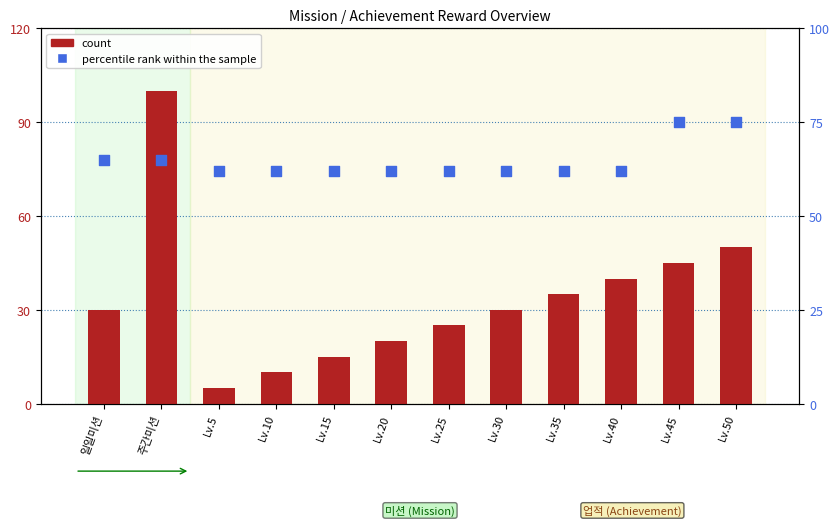

Is the value of percentile rank within the sample at Lv.45 greater than the value of count at 주간미션?

No